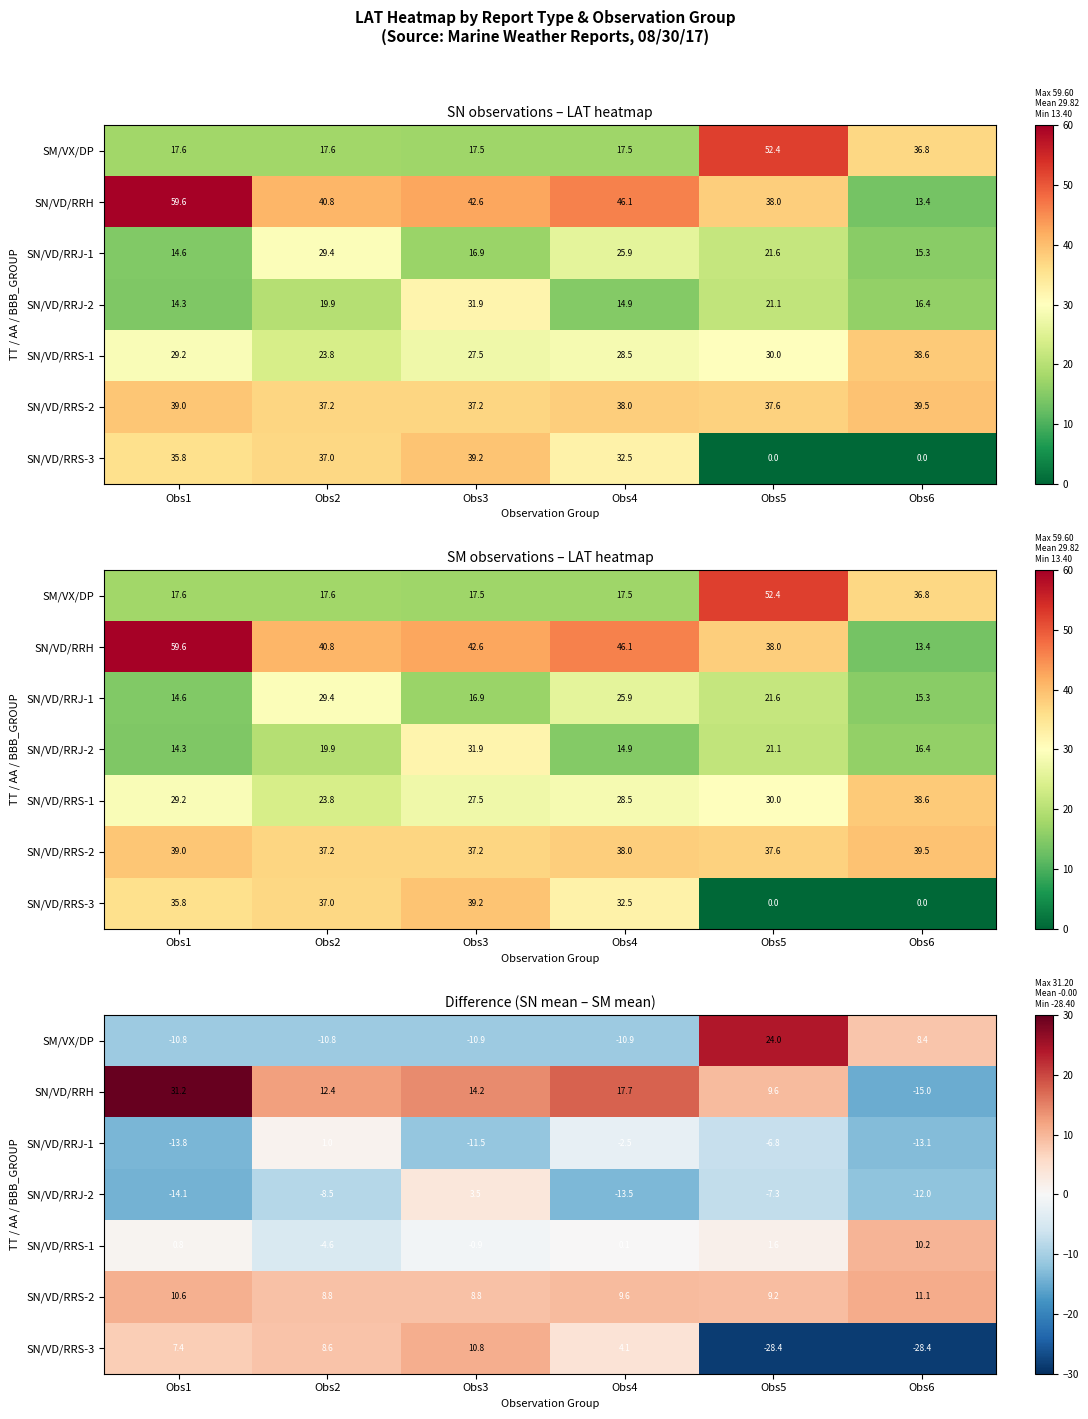

The value of SN/VD/RRJ-1 at Obs3 is -11.5. True or false?

True